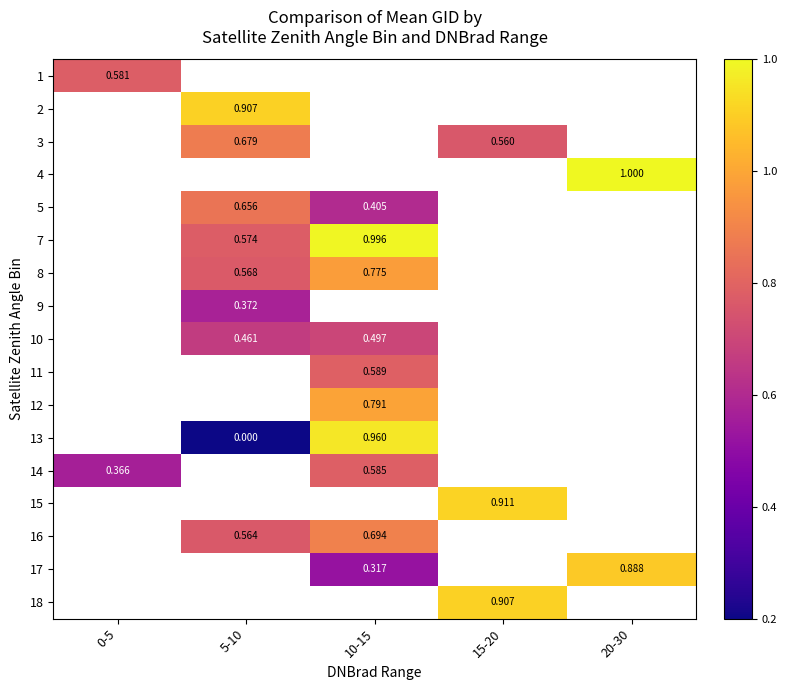

What is the greatest value displayed?

1.0